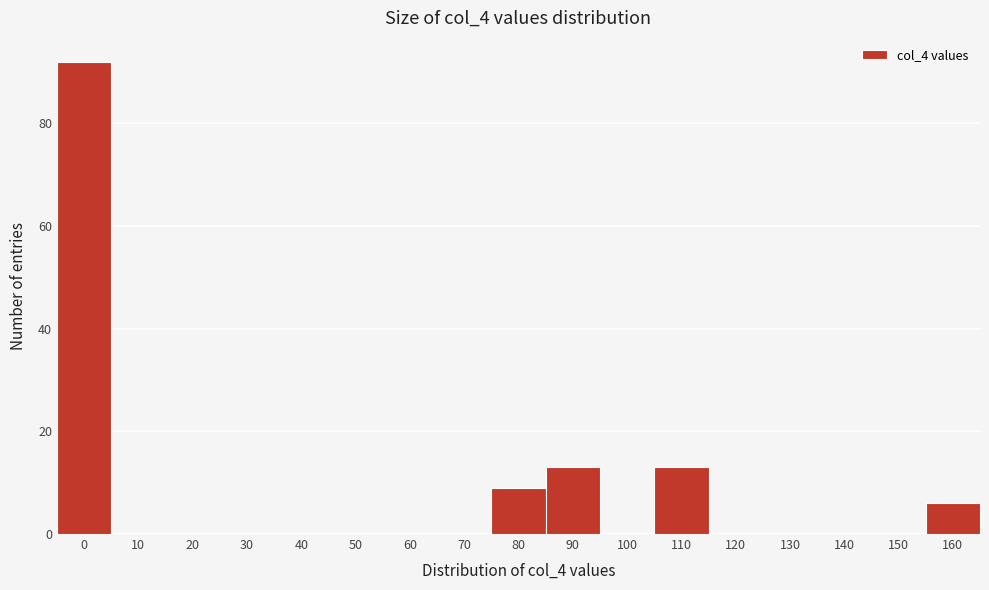

Reading left to right, extract all data points from this chart.

0=92	10=0	20=0	30=0	40=0	50=0	60=0	70=0	80=9	90=13	100=0	110=13	120=0	130=0	140=0	150=0	160=6